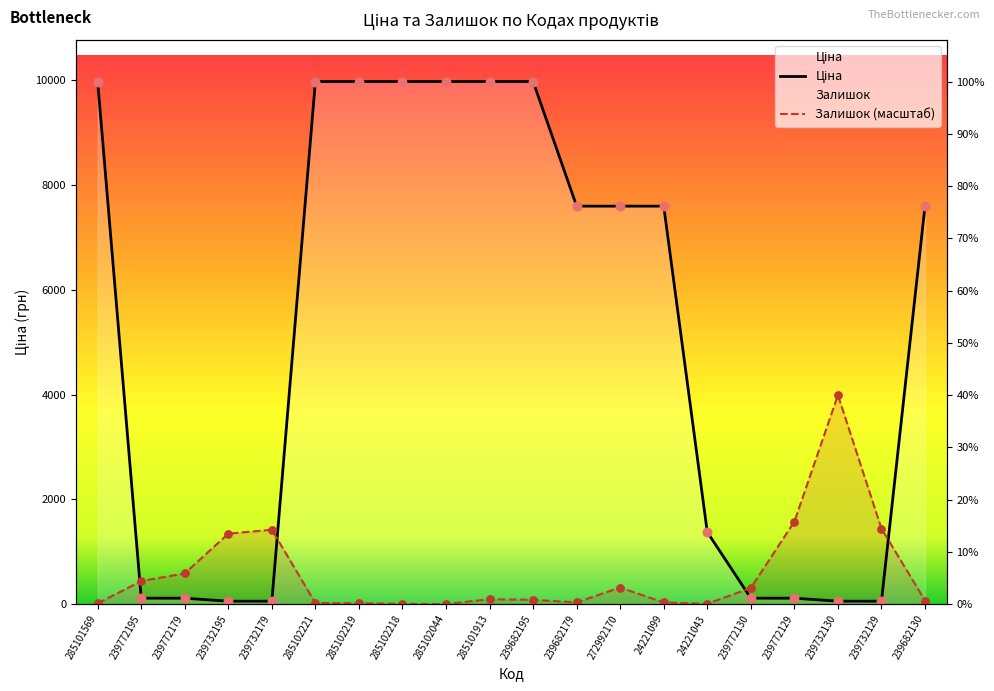

At how many categories does at least one series exceed 7445?

11